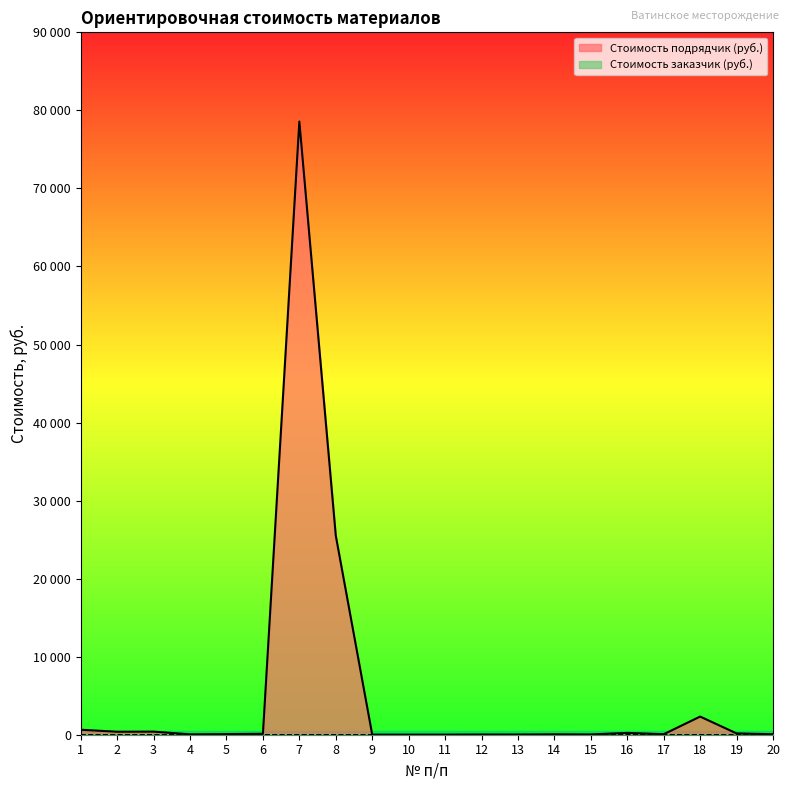

True or false: Стоимость подрядчик (руб.) and Стоимость заказчик (руб.) intersect in this chart.

False